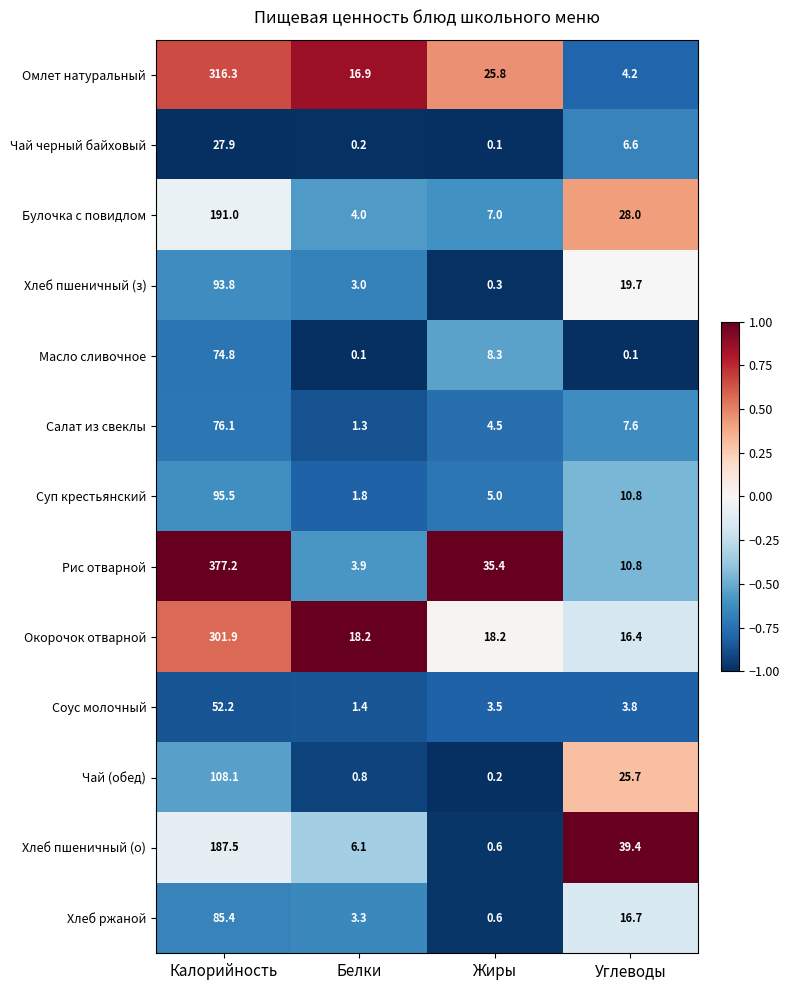

Where does the Суп крестьянский series first go above 10?

Калорийность